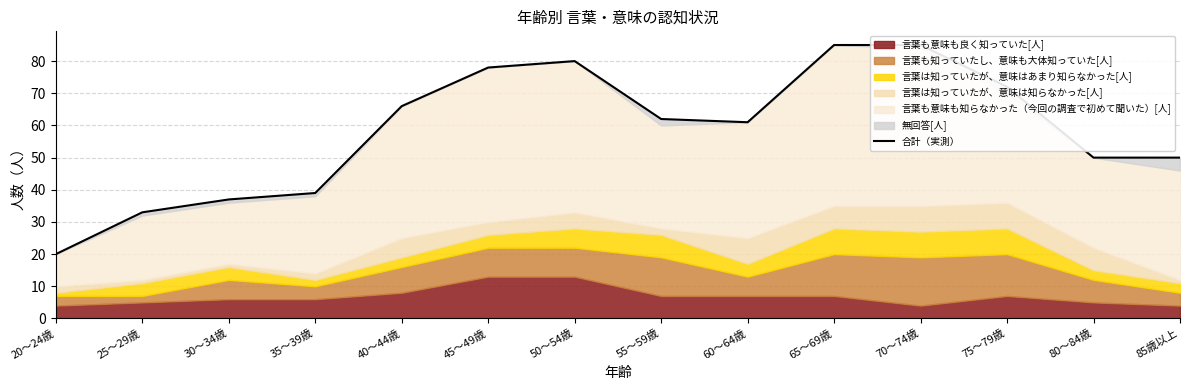

Which has a higher value, 70～74歳 or 80～84歳?

70～74歳